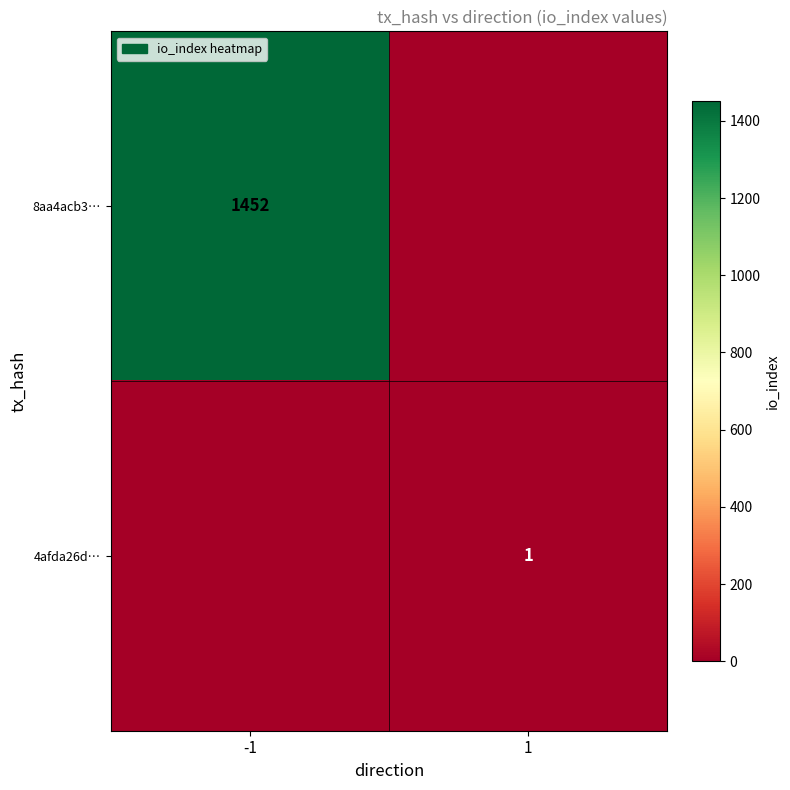

At how many categories does at least one series exceed 681?

1